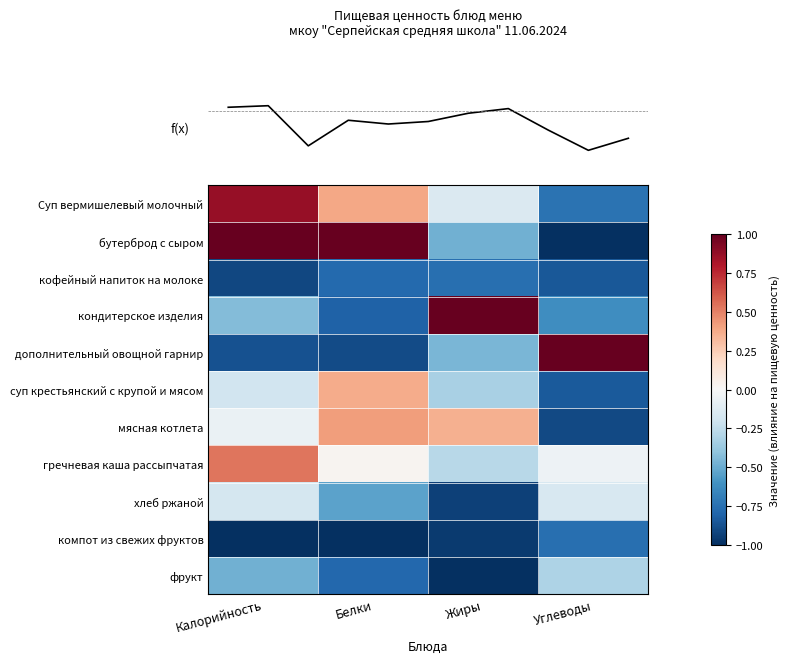

At which category is the sum across all series the highest?

Калорийность